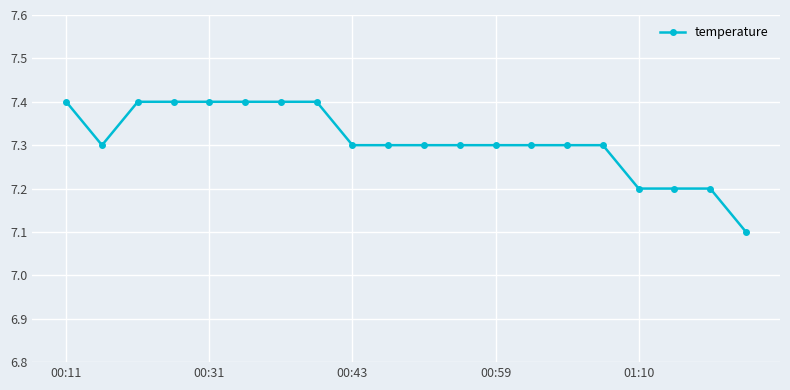

What is the greatest value displayed?

7.4